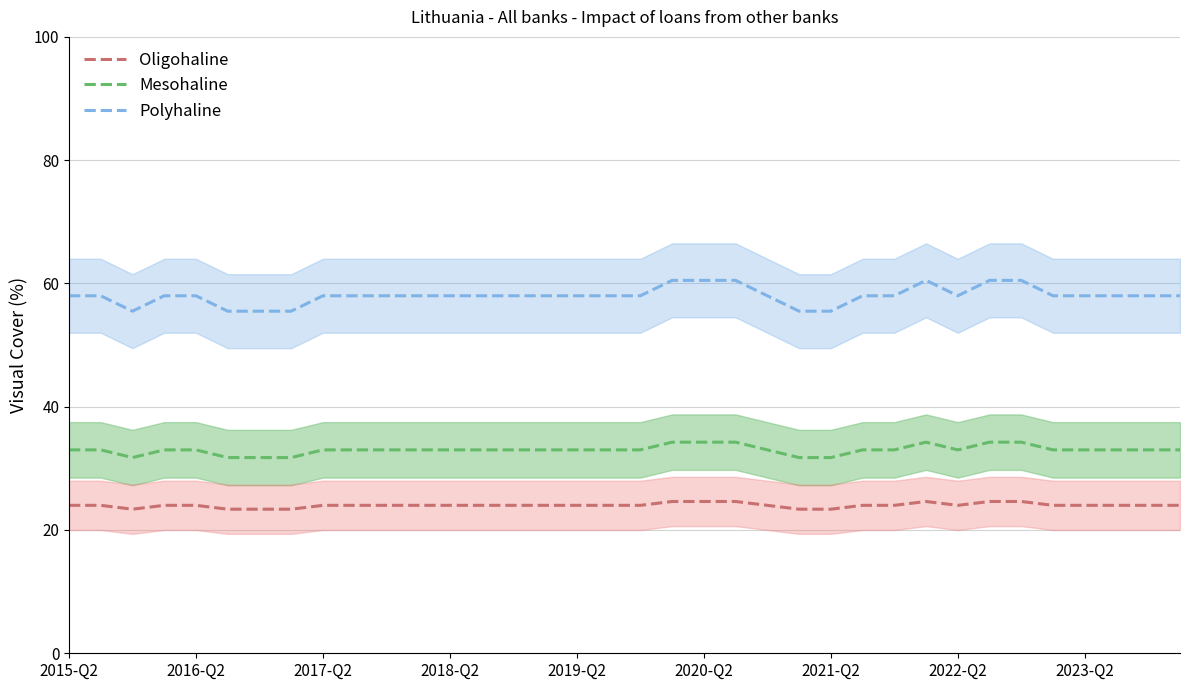

At which category is the sum across all series the highest?

19